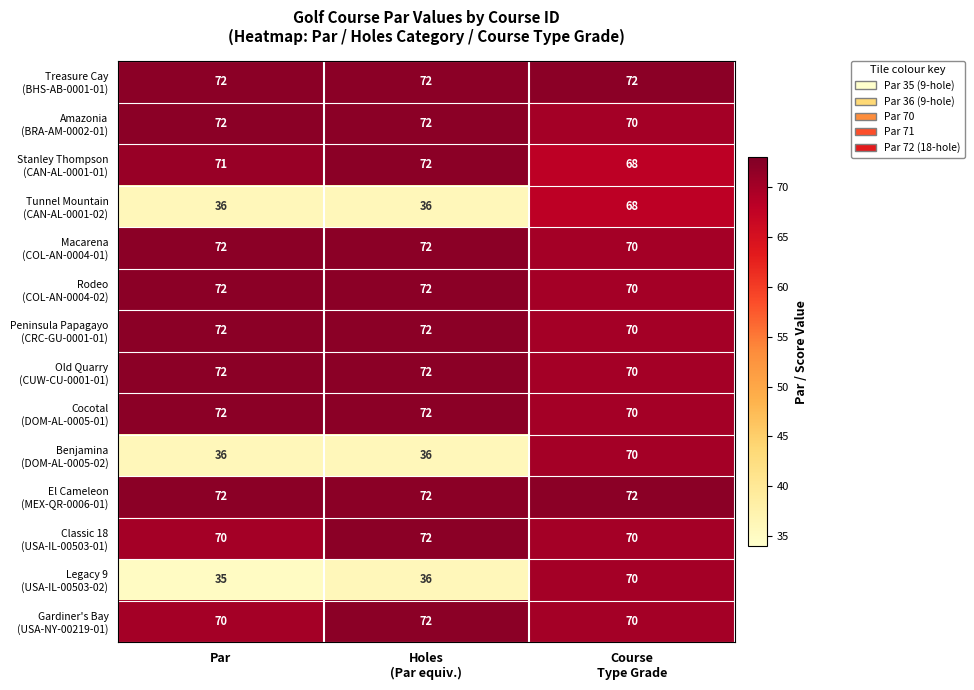

At which category does the chart reach its minimum across all series?

Par